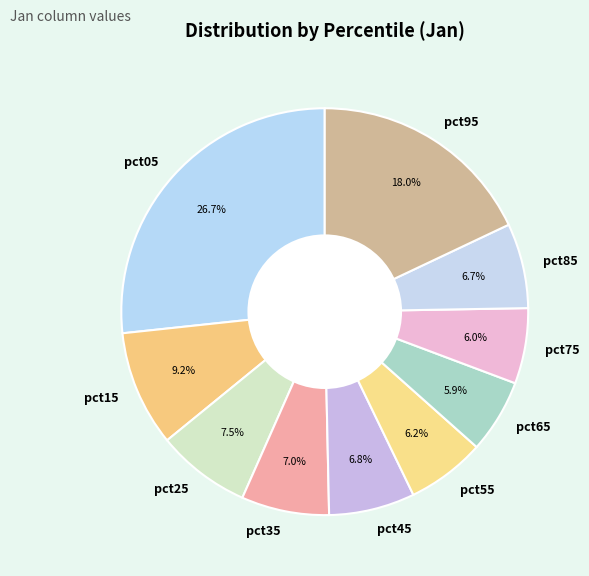

To the nearest percent, what portion does pct35 represent?

7%